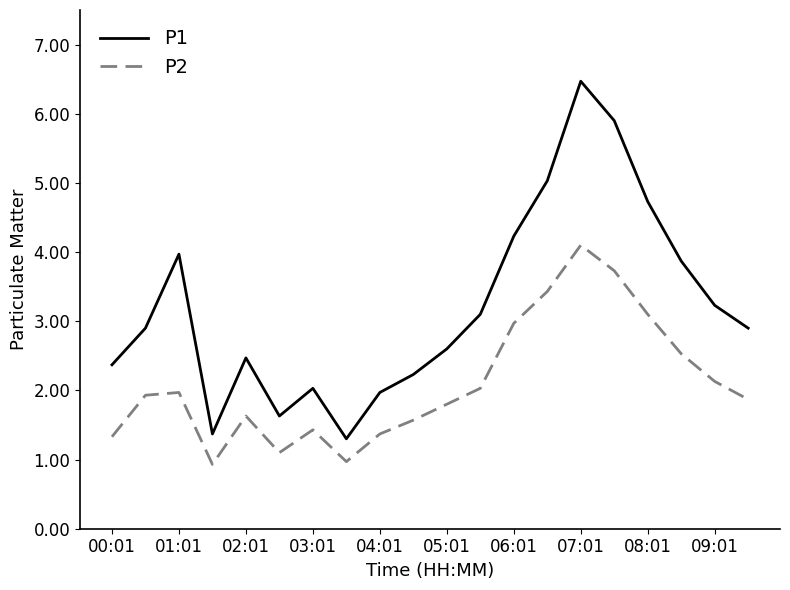

What are all the series names shown in the legend?

P1, P2